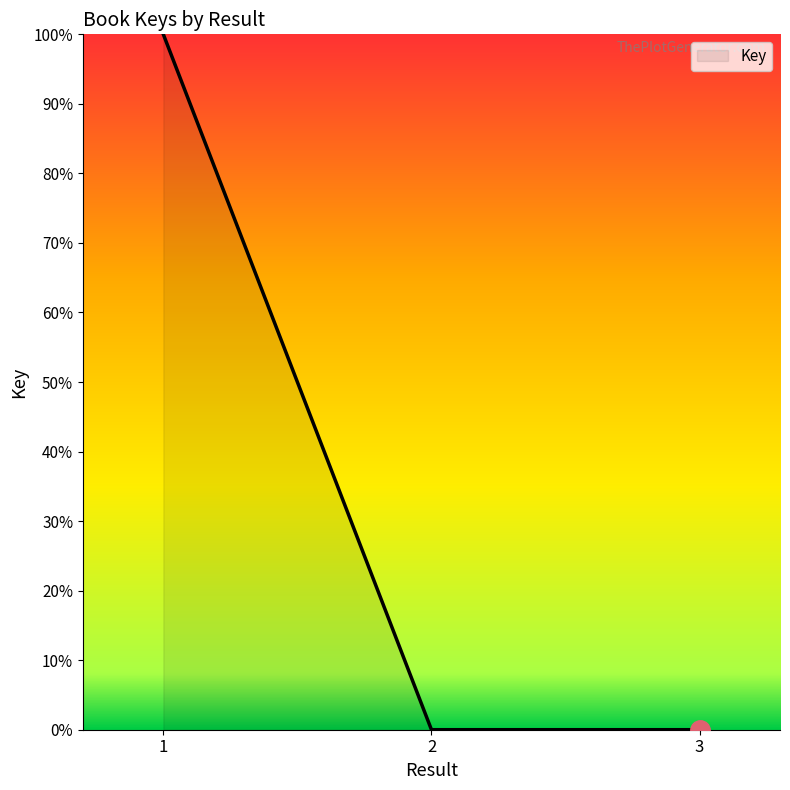

Is it true that the value at 3 is 0.0?

True